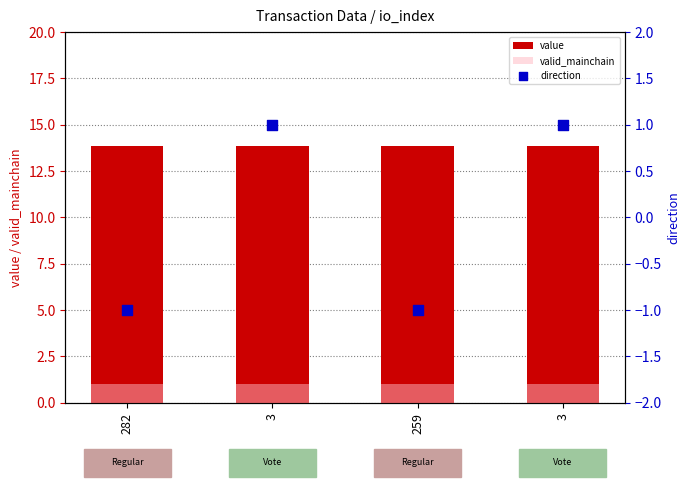

What is the total value across all series at 282?

13.8